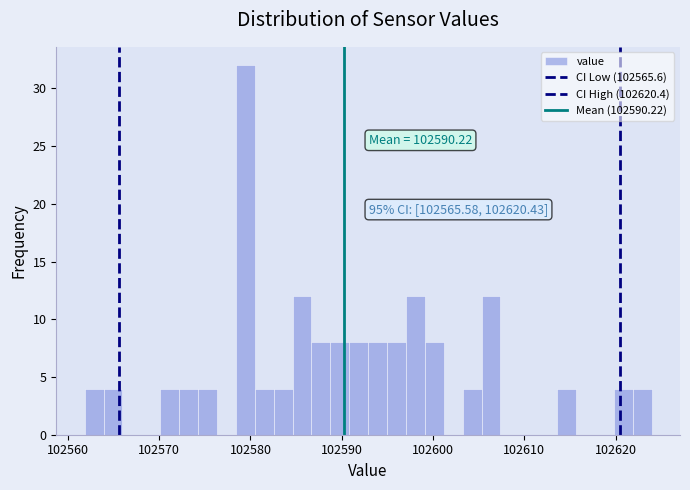

Around what value on the x-axis is the tallest bar? Give the approximate position of its centre, as read against the axis.

102579